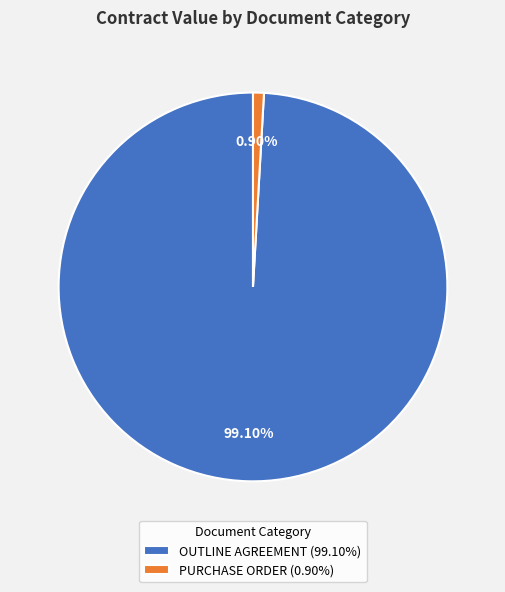

To the nearest percent, what portion does OUTLINE AGREEMENT represent?

99%